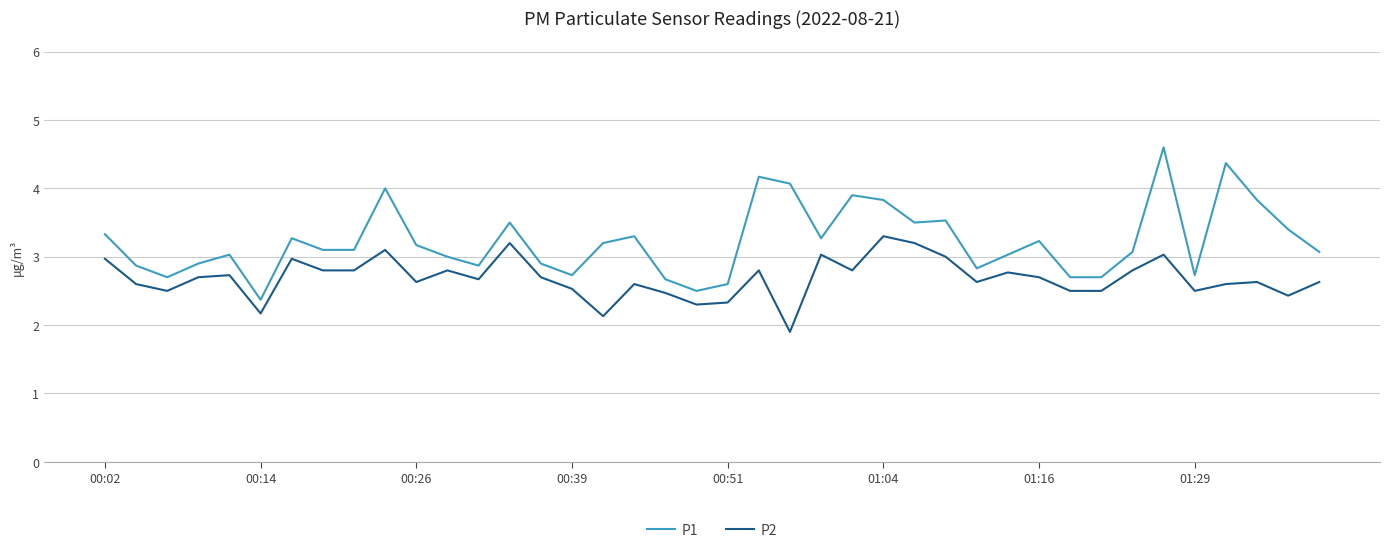

What is the maximum value for P2?

3.3